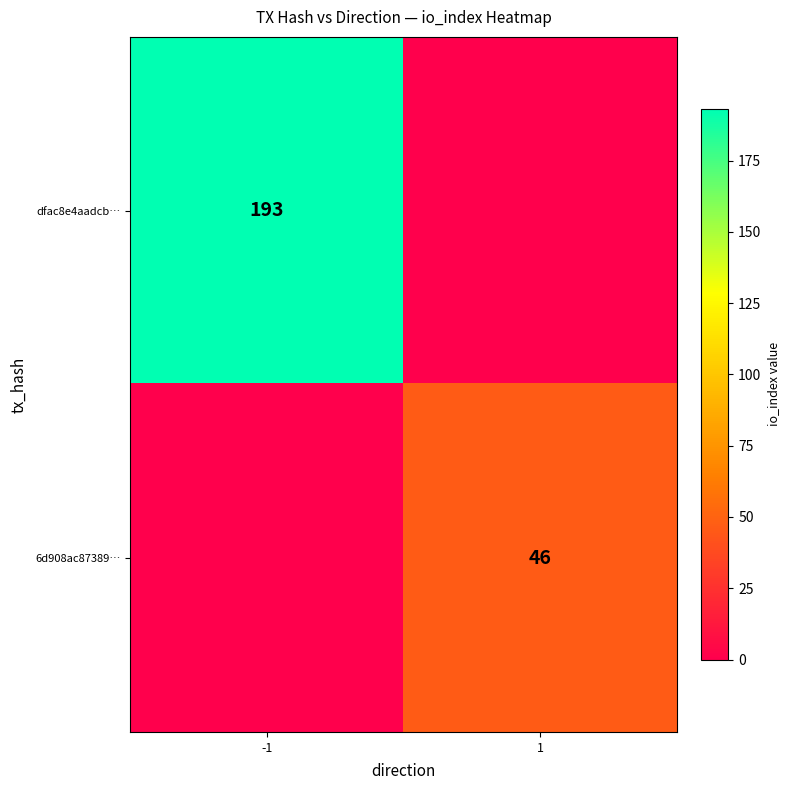

Is it true that 6d908ac87389… equals 26 at 1?

False